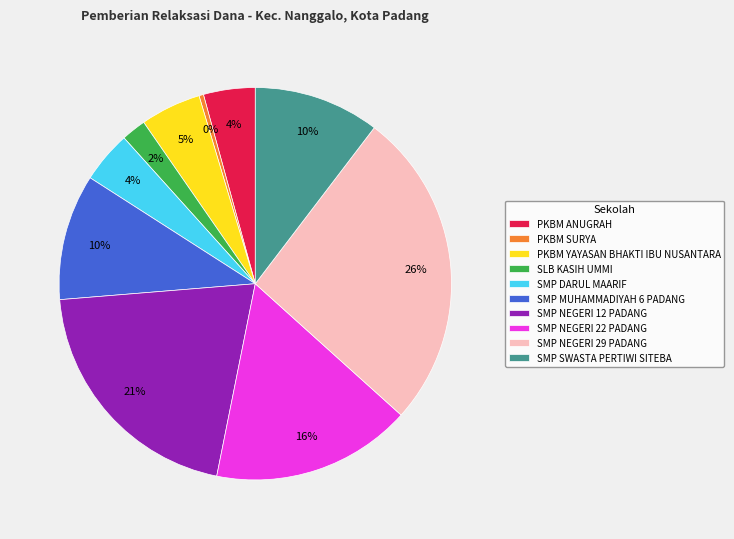

What is the smallest slice in the pie chart?

PKBM SURYA